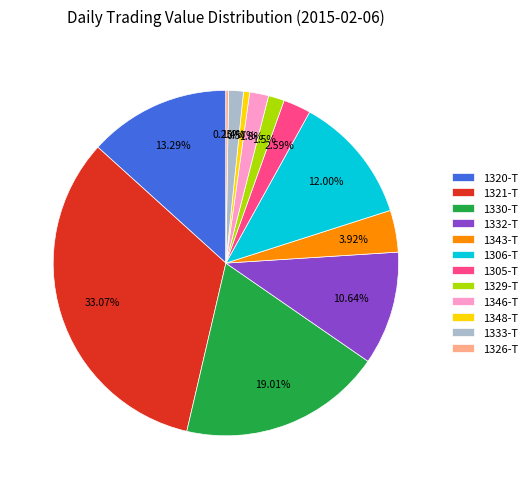

Between 1329-T and 1305-T, which is larger?

1305-T